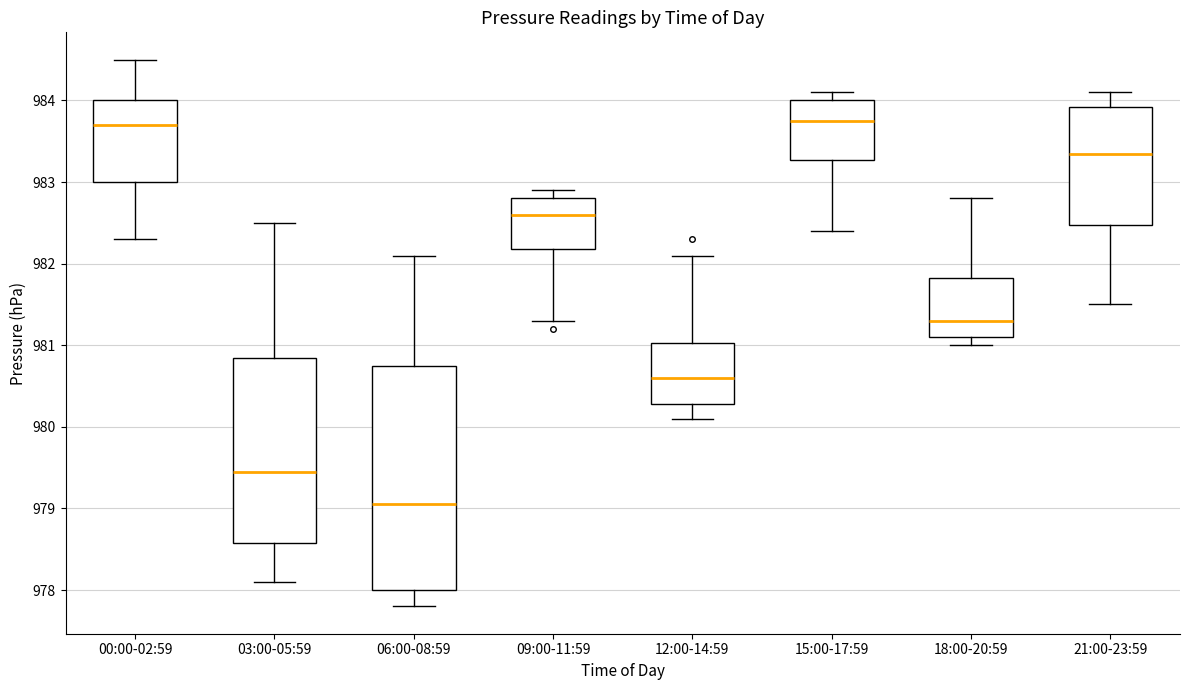

Reading left to right, read every box against the y-axis: the position of its median line, the range the box covers, and the ends of its whiskers. The values are not printed on the chart, so give them approximately, as read against the axis.

00:00-02:59: median 983.7, box 983.0 to 984.0, whiskers 982.3 to 984.5
03:00-05:59: median 979.5, box 978.6 to 980.9, whiskers 978.1 to 982.5
06:00-08:59: median 979.1, box 978.0 to 980.8, whiskers 977.8 to 982.1
09:00-11:59: median 982.6, box 982.2 to 982.8, whiskers 981.3 to 982.9
12:00-14:59: median 980.6, box 980.3 to 981.0, whiskers 980.1 to 982.1
15:00-17:59: median 983.8, box 983.3 to 984.0, whiskers 982.4 to 984.1
18:00-20:59: median 981.3, box 981.1 to 981.8, whiskers 981.0 to 982.8
21:00-23:59: median 983.4, box 982.5 to 983.9, whiskers 981.5 to 984.1